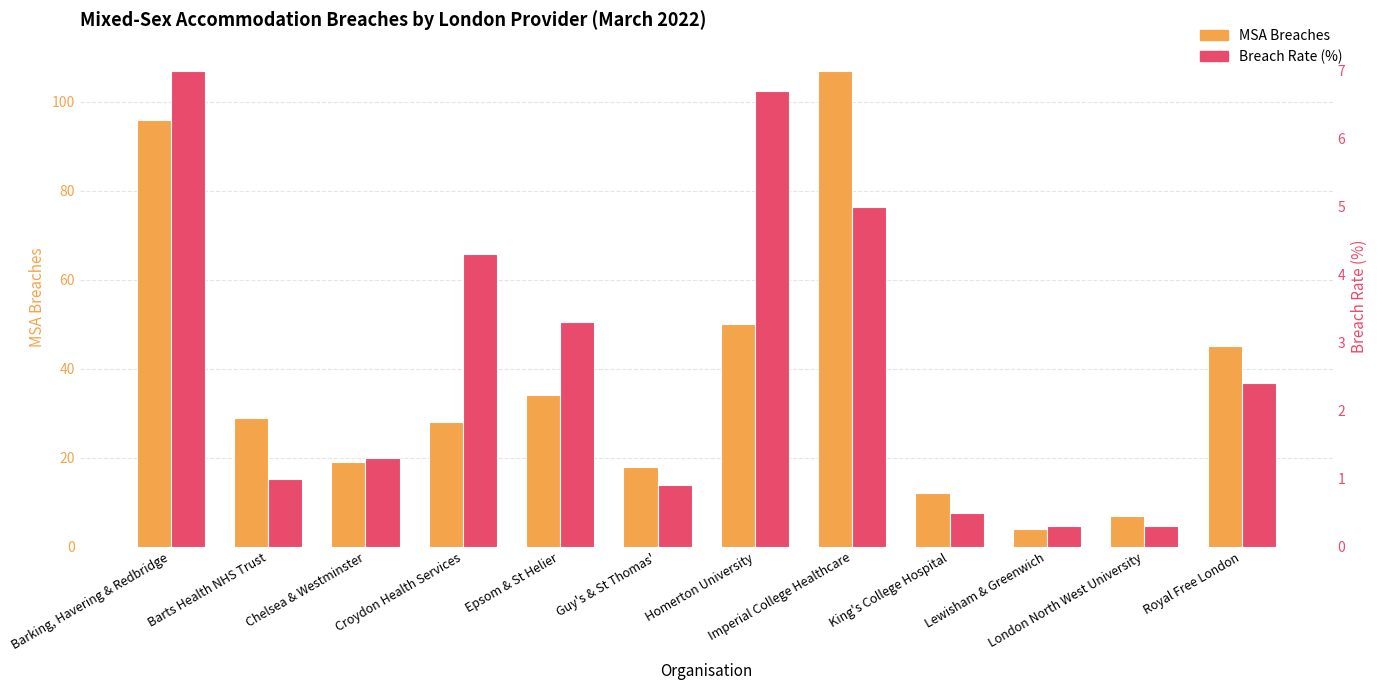

What is the label of the 8th bar from the left?

Imperial College Healthcare